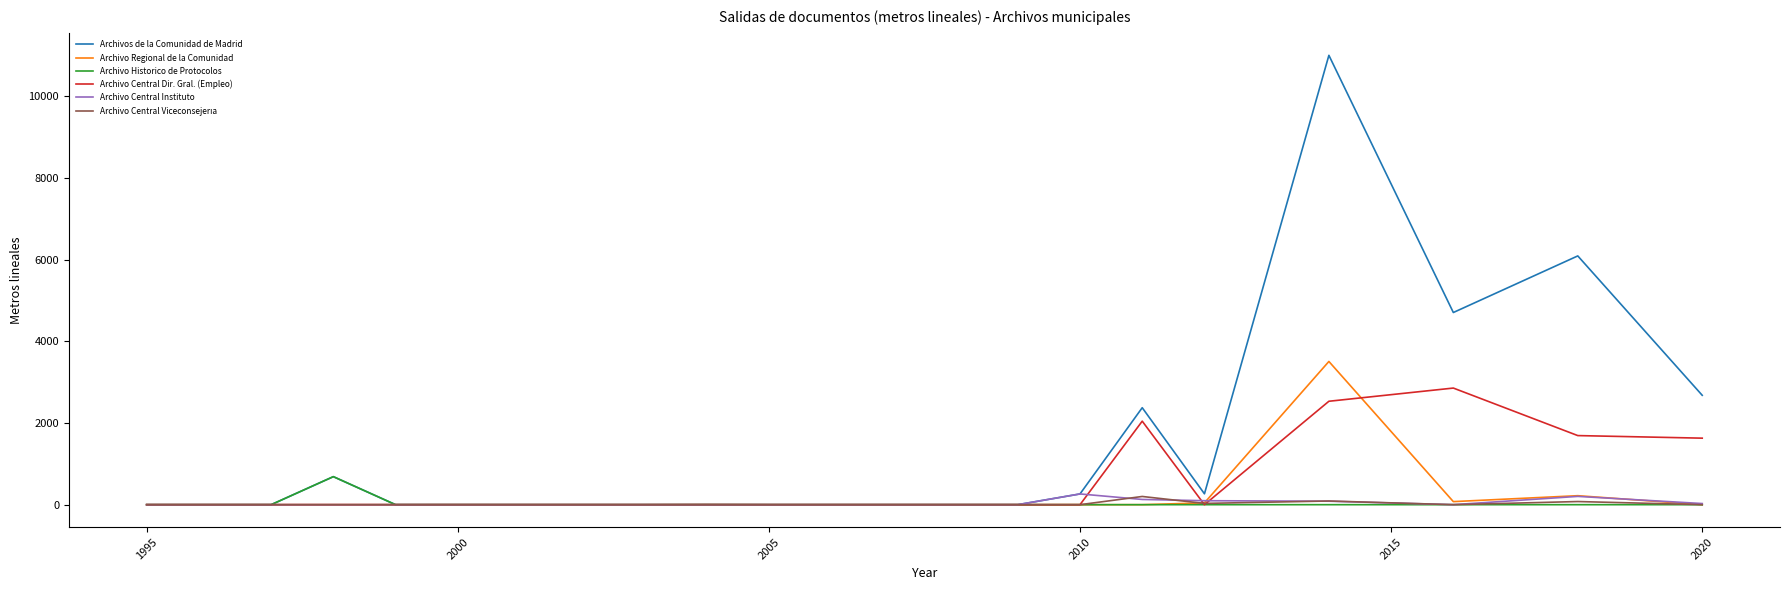

Which series has the widest spread of values?

Archivos de la Comunidad de Madrid